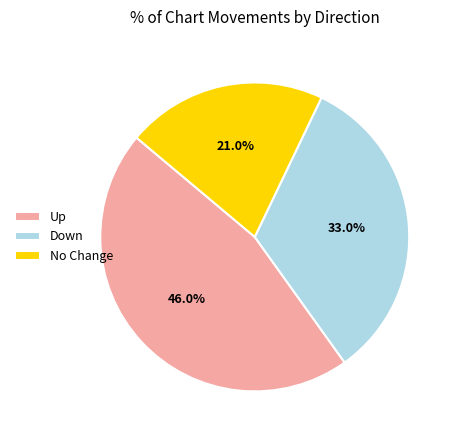

Which slice is the largest?

Up